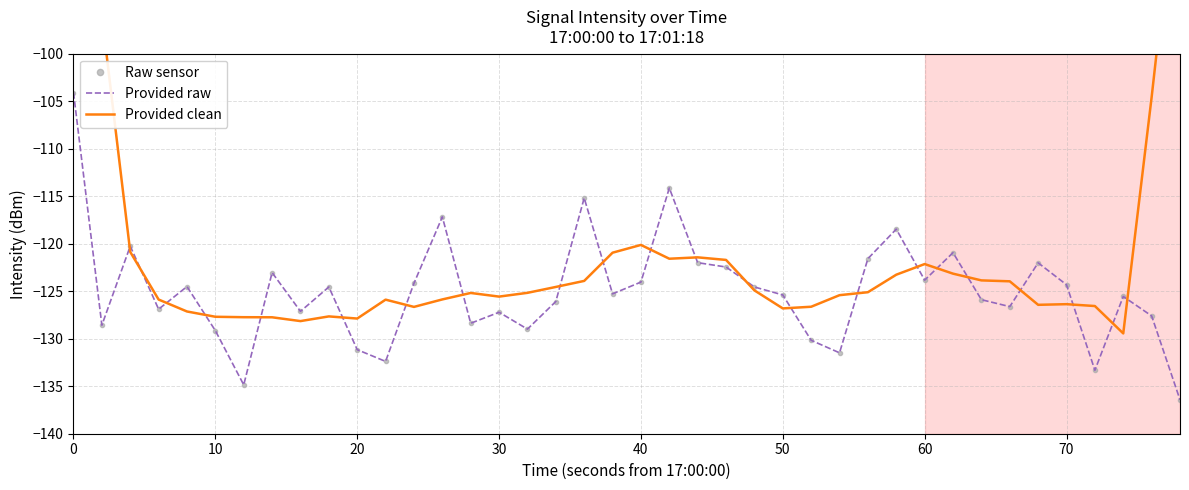

True or false: Raw sensor and Provided raw cross at least once.

False